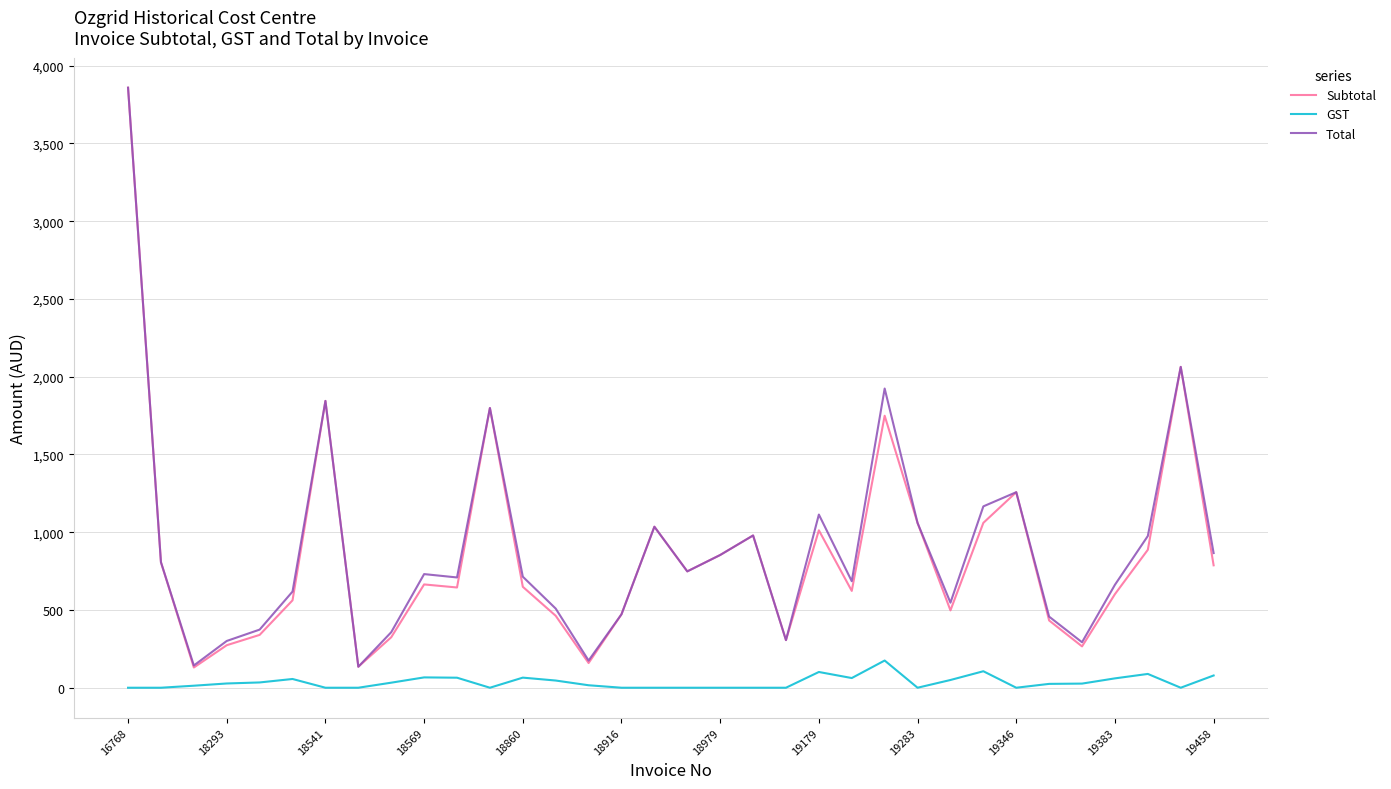

True or false: Subtotal and GST cross at least once.

False